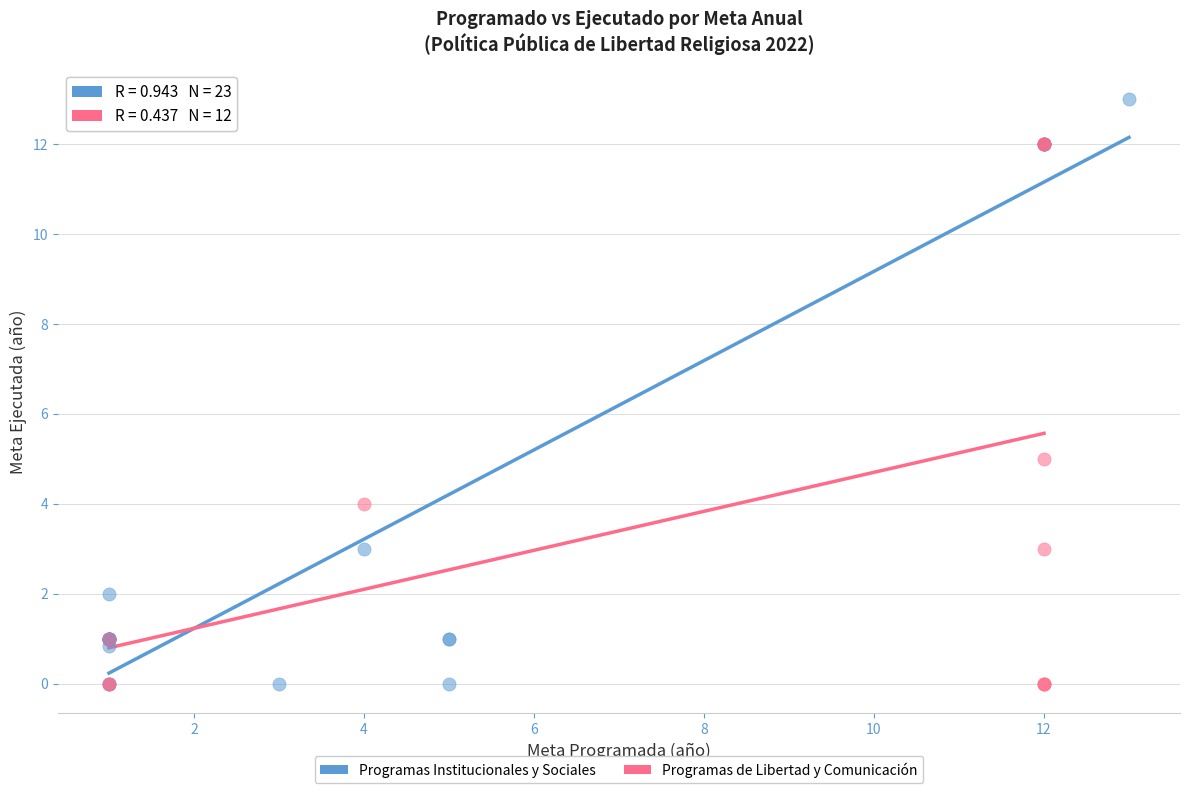

Which series reaches the maximum Y coordinate?

Programas Institucionales y Sociales